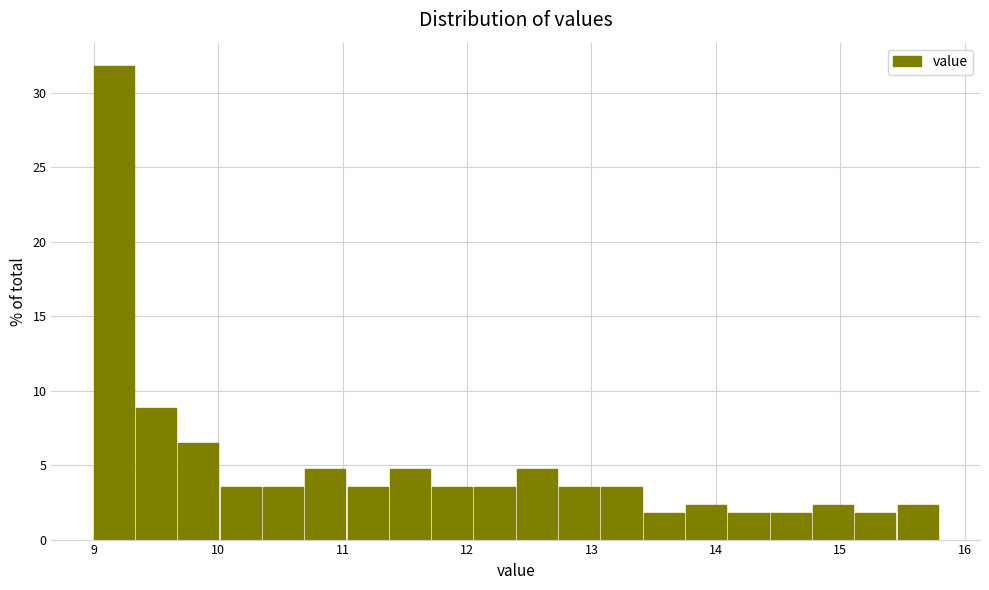

Read against the x-axis, roughly where is the centre of the tallest bar?

9.2